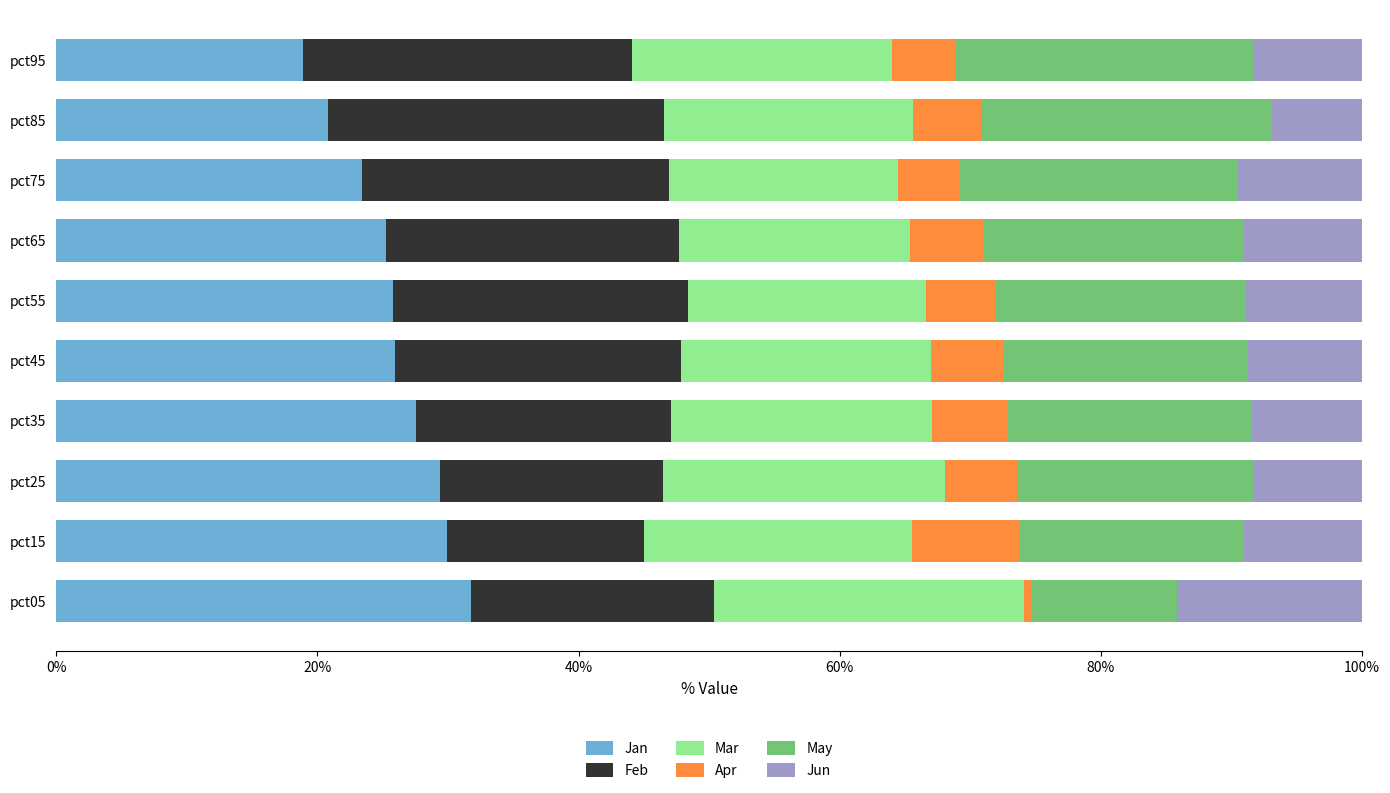

How many distinct data groups are displayed?

6